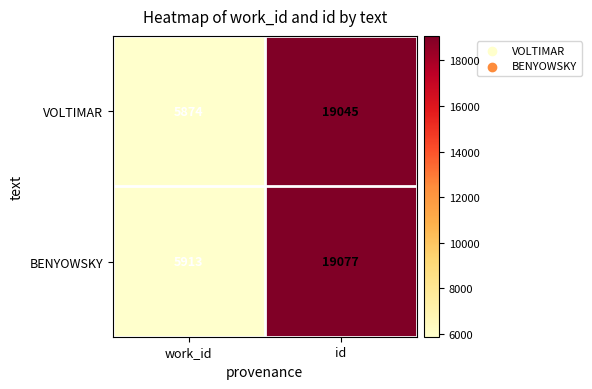

Reading left to right, list all the values displayed in this chart.

VOLTIMAR: work_id=5874	id=19045
BENYOWSKY: work_id=5913	id=19077